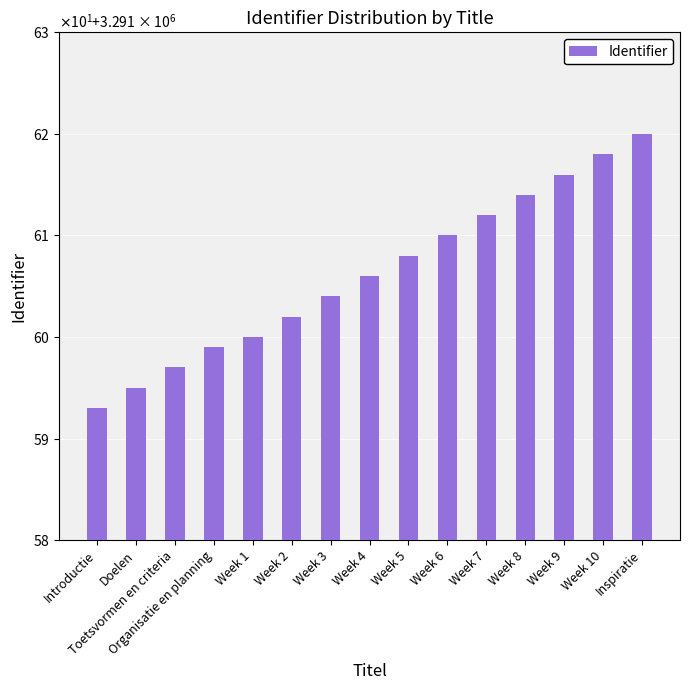

What is the ratio of the value at Week 10 to the value at Week 7?

1.0